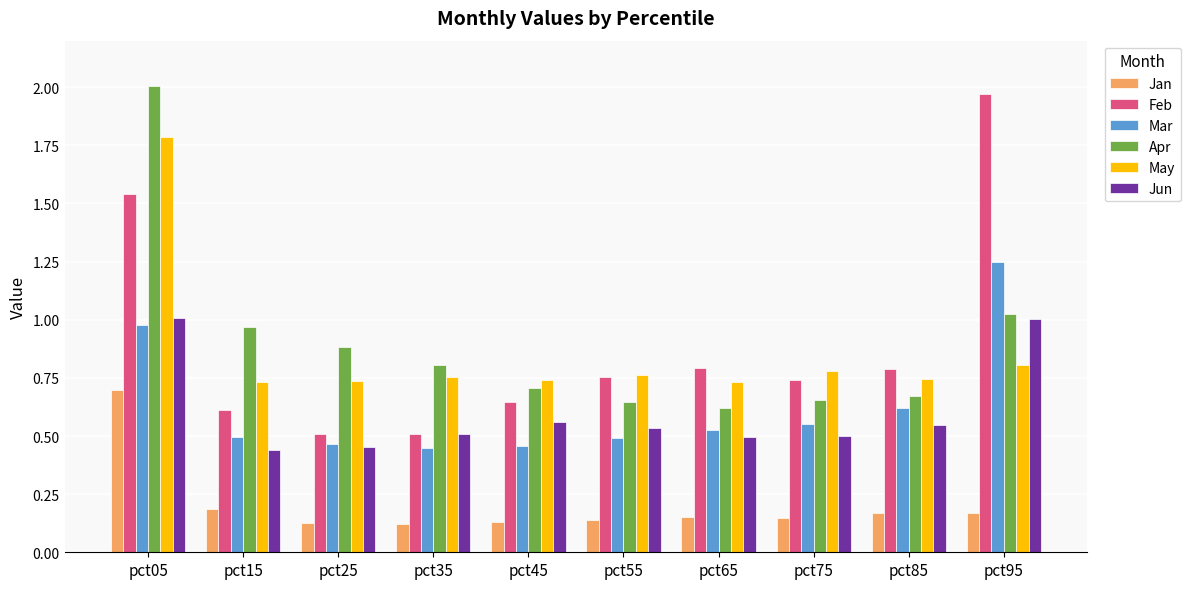

Rank the series at pct05 from lowest to highest value.

Jan, Mar, Jun, Feb, May, Apr